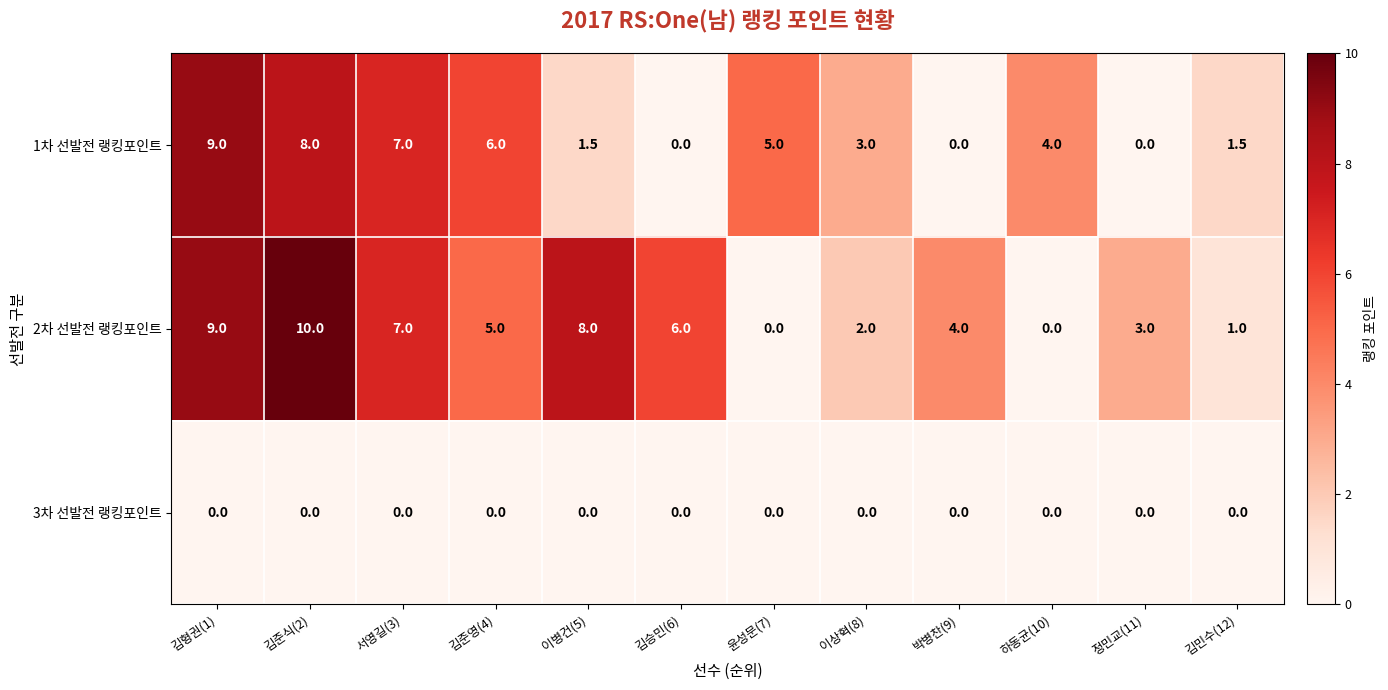

The 1차 선발전 랭킹포인트 series shows 5.0 at 윤성문(7). True or false?

True